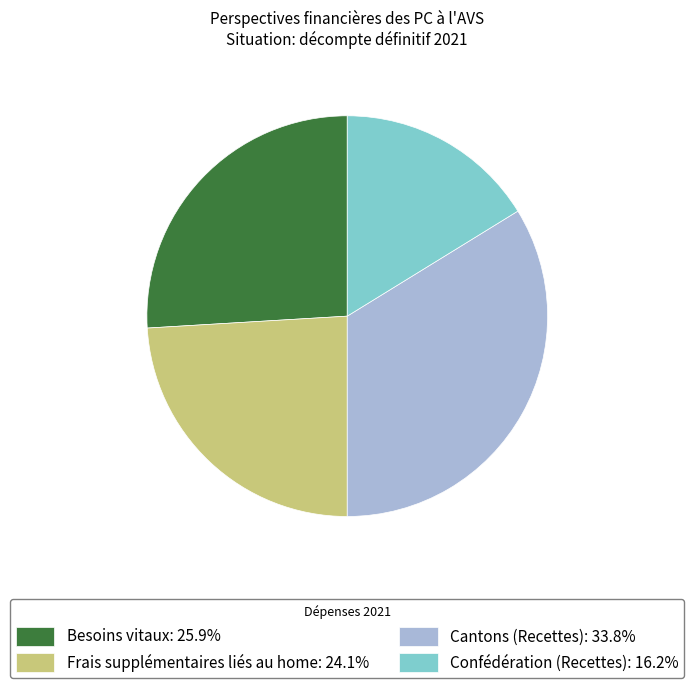

Is there a majority slice in this chart?

No